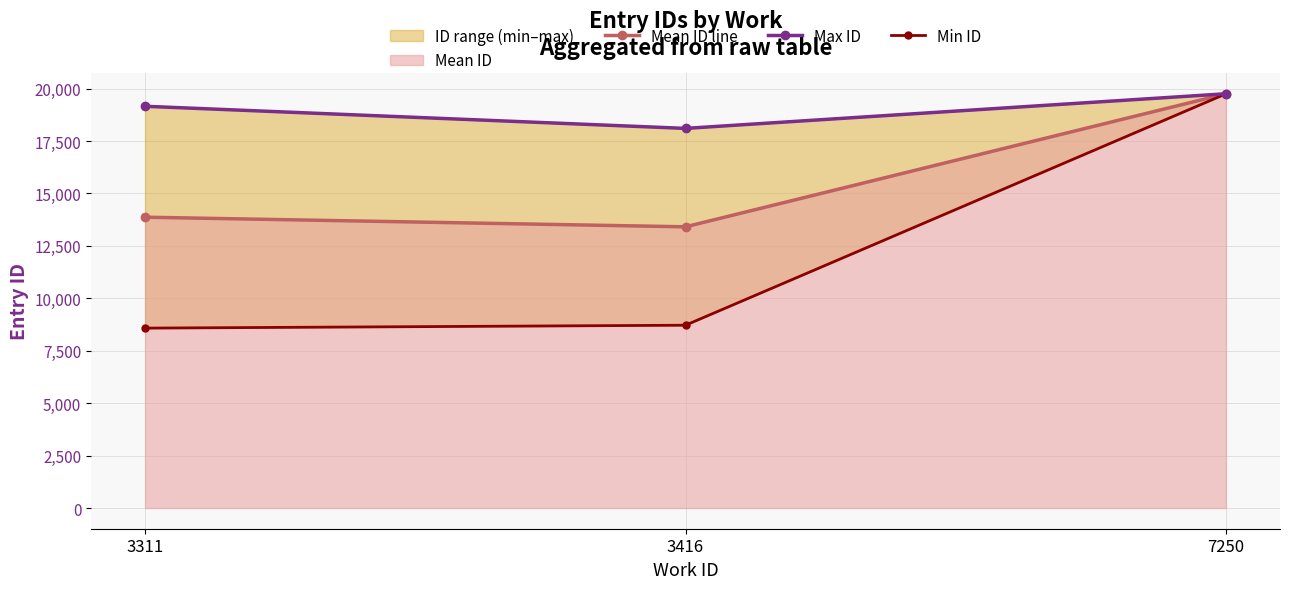

Is the value of Min ID at 7250 greater than the value of Max ID at 3416?

Yes